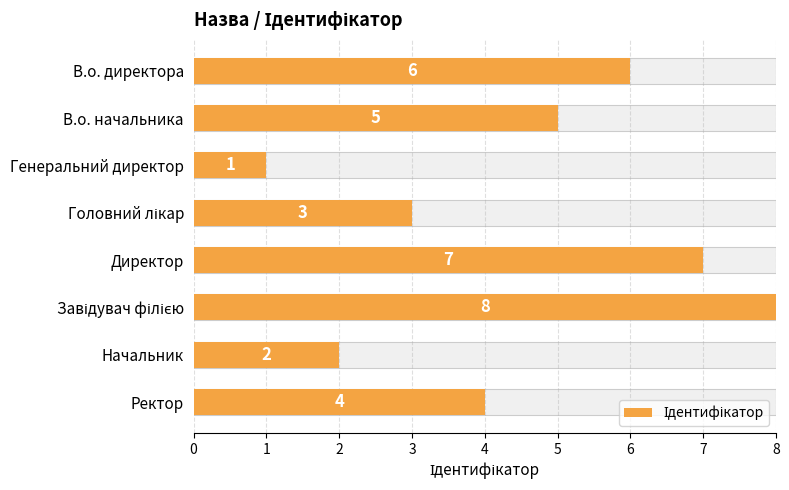

Rank the categories by value from lowest to highest.

Генеральний директор, Начальник, Головний лікар, Ректор, В.о. начальника, В.о. директора, Директор, Завідувач філією